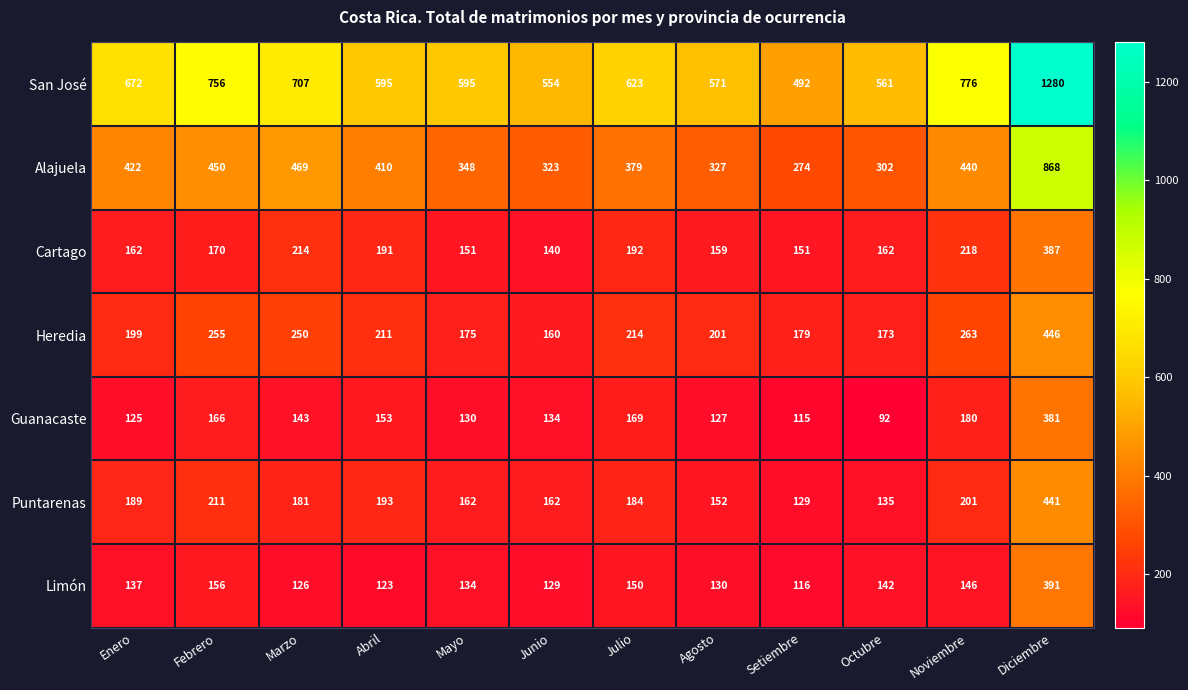

List the series in order of their peak value, lowest first.

Guanacaste, Cartago, Limón, Puntarenas, Heredia, Alajuela, San José